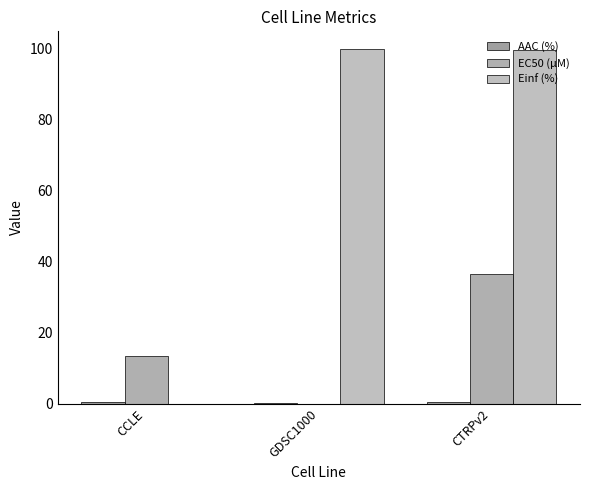

How many distinct data groups are displayed?

3